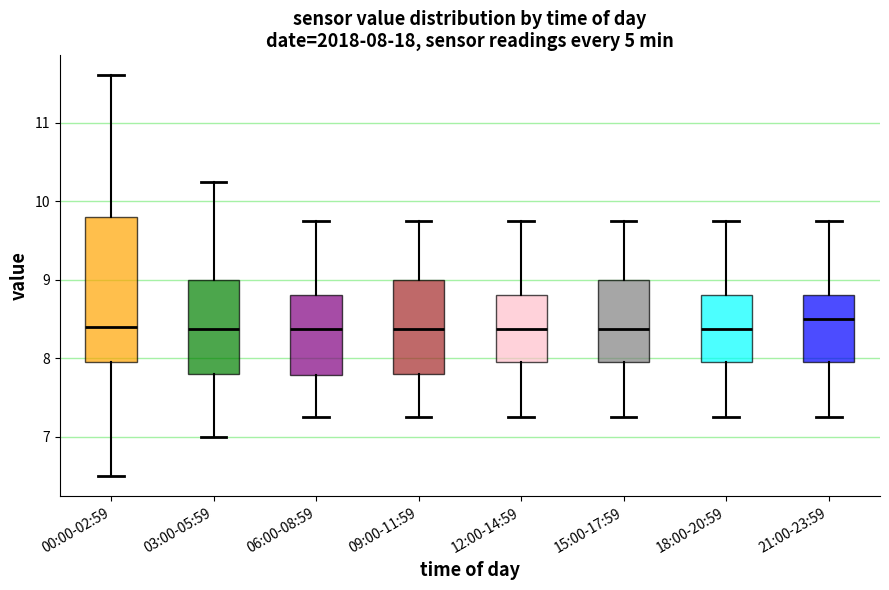

Which box is the tallest, from its lower edge to its upper edge?

00:00-02:59